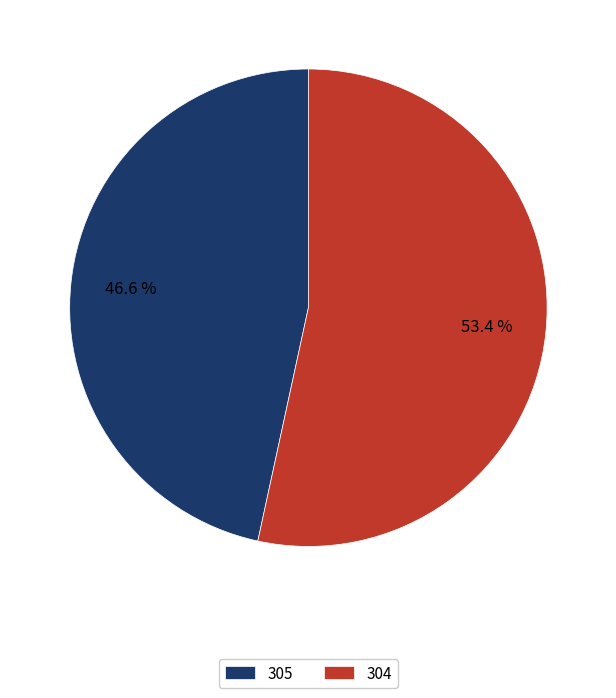

Which slice is the largest?

304